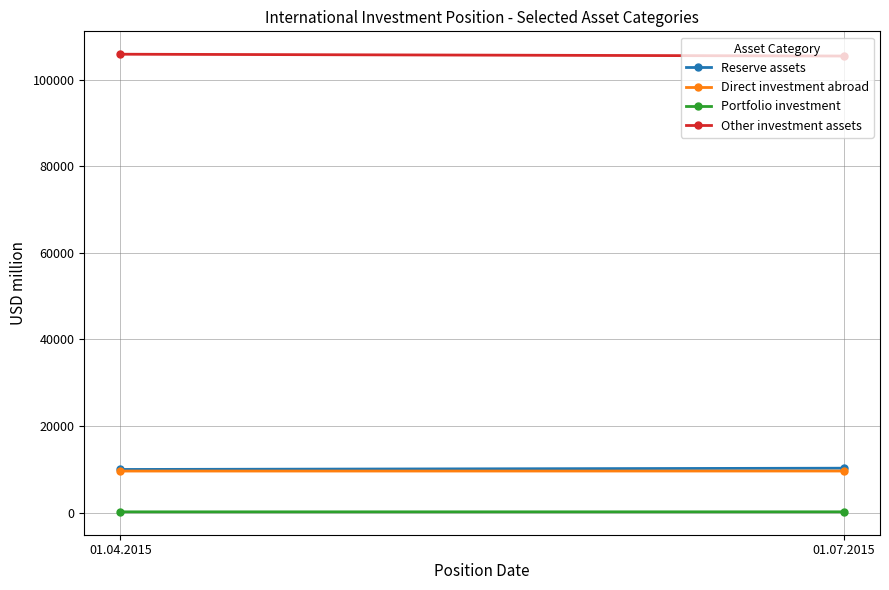

The Direct investment abroad series shows 9611.0 at 01.07.2015. True or false?

True